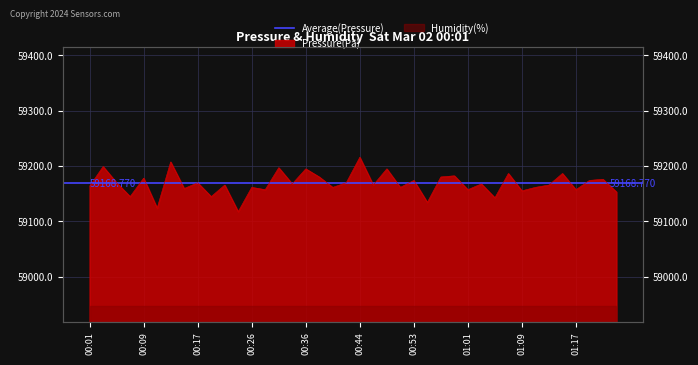

Where does the data first go above 59167?

00:03